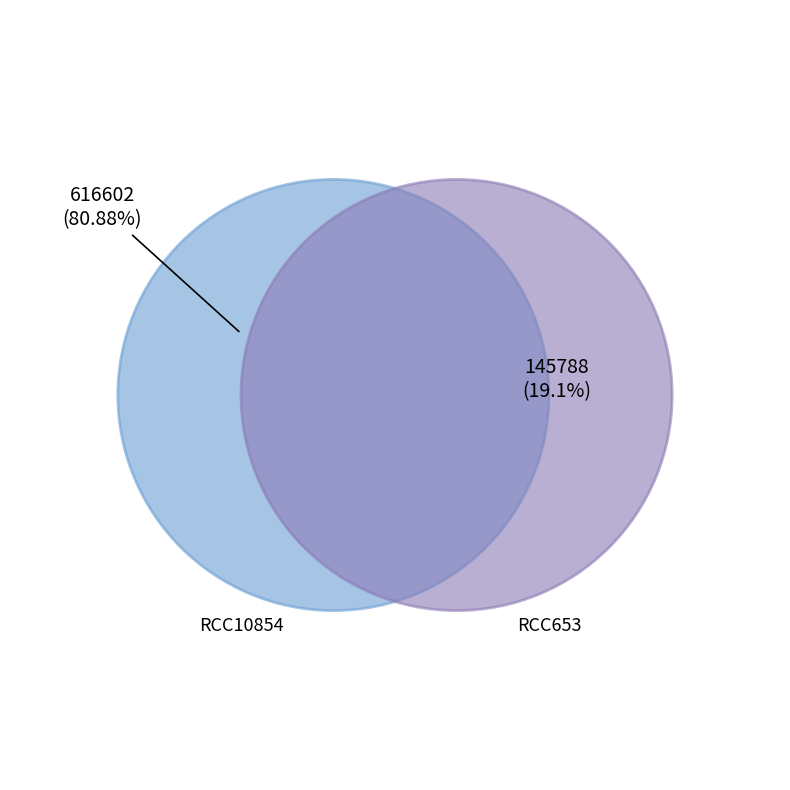

What is the change in value from RCC10854 to RCC653?

-470814